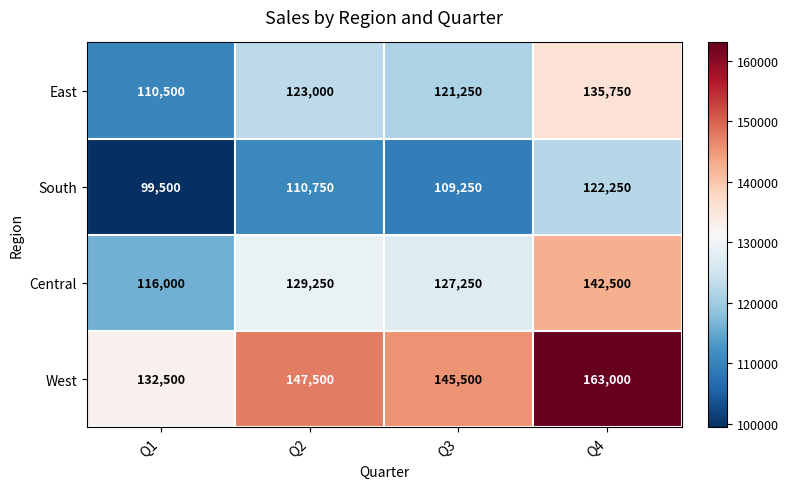

What is the sum of all Central values?

515000